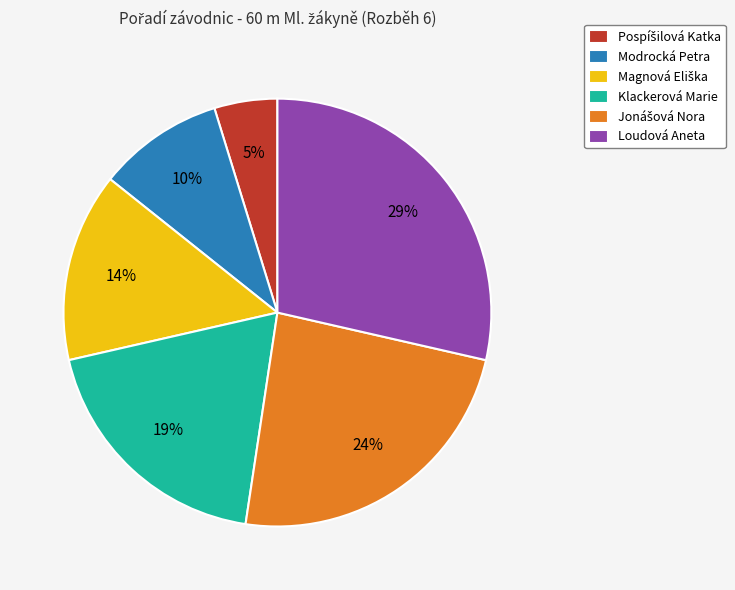

How many segments does this pie chart have?

6